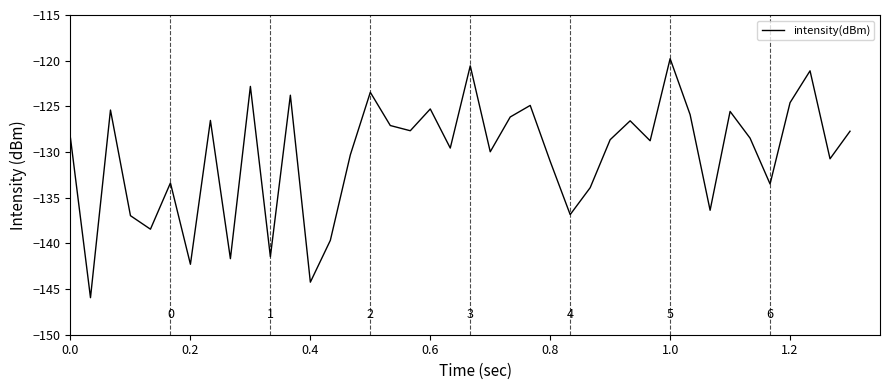

Is this an area chart (filled region under the line)?

No